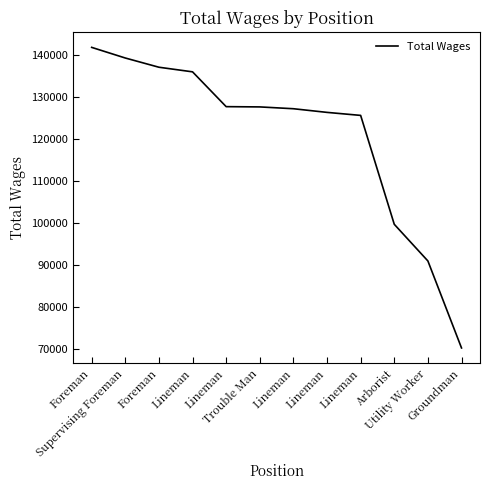

What value does the data have at Lineman, to the nearest 50?

125650